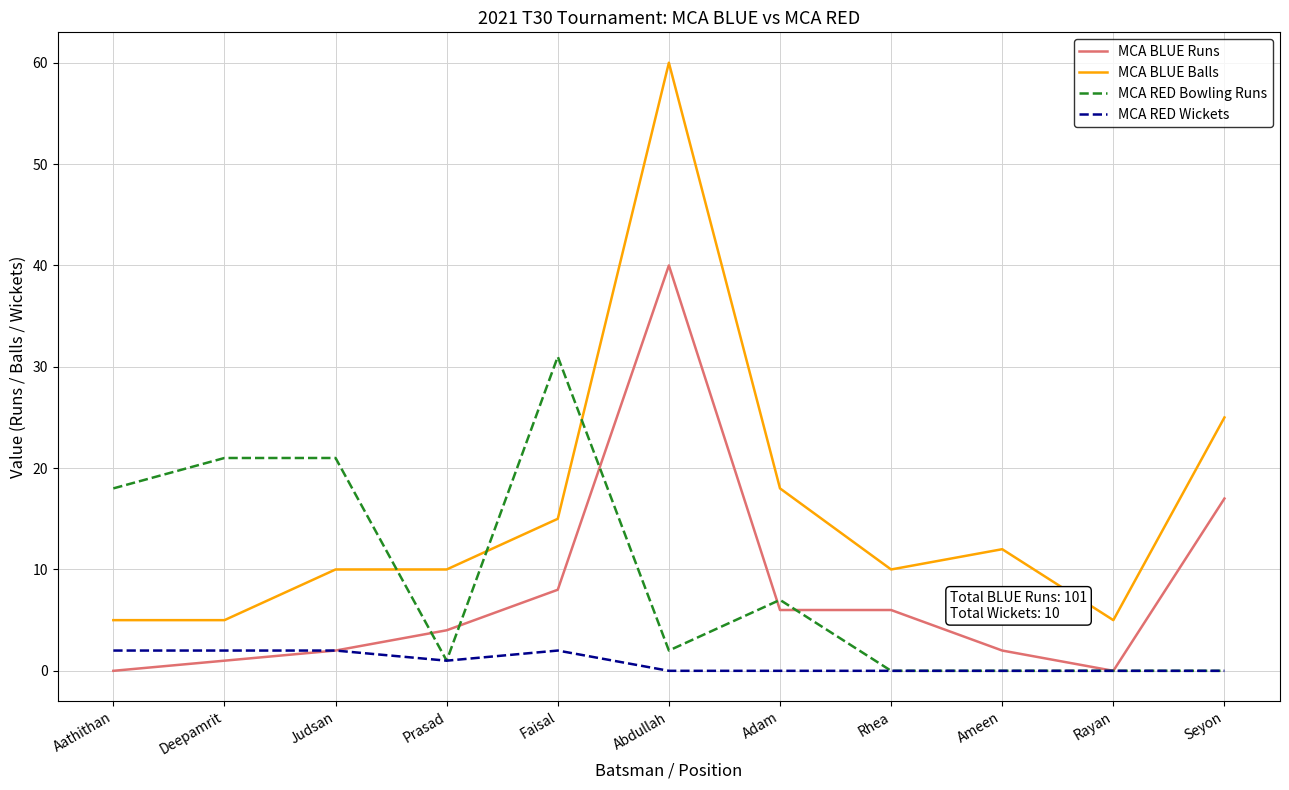

The MCA RED Bowling Runs series shows 31 at Faisal. True or false?

True